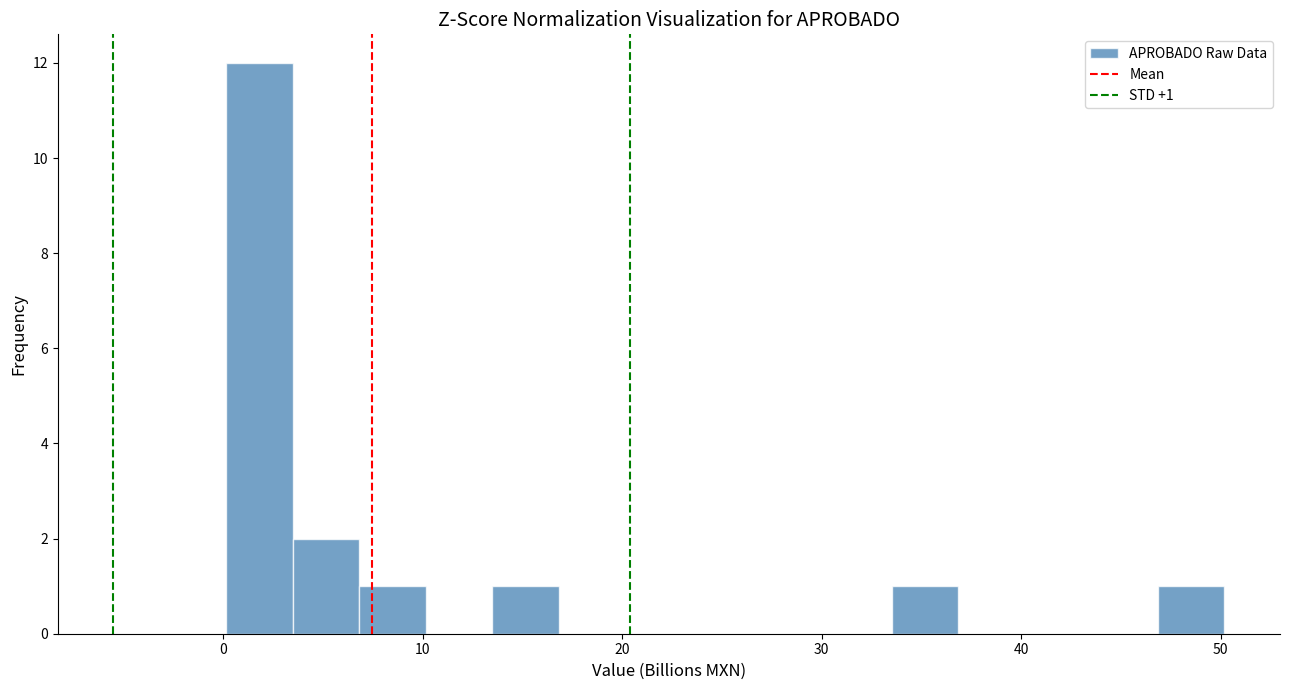

Around what value on the x-axis is the tallest bar? Give the approximate position of its centre, as read against the axis.

2